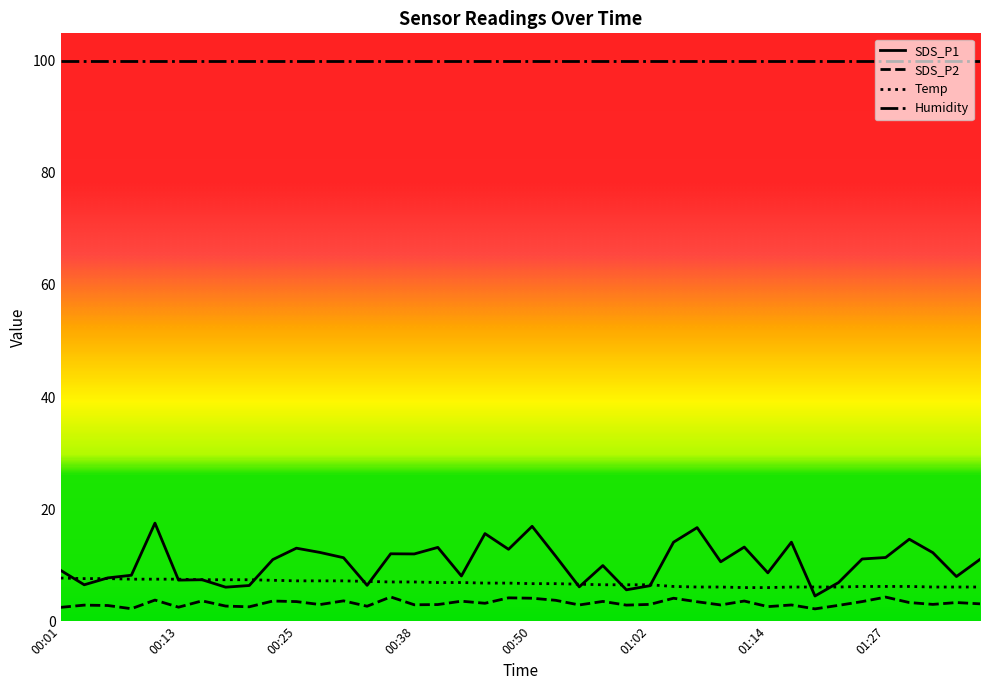

What is the sum of the SDS_P1 values at 00:57 and 00:03?

16.4